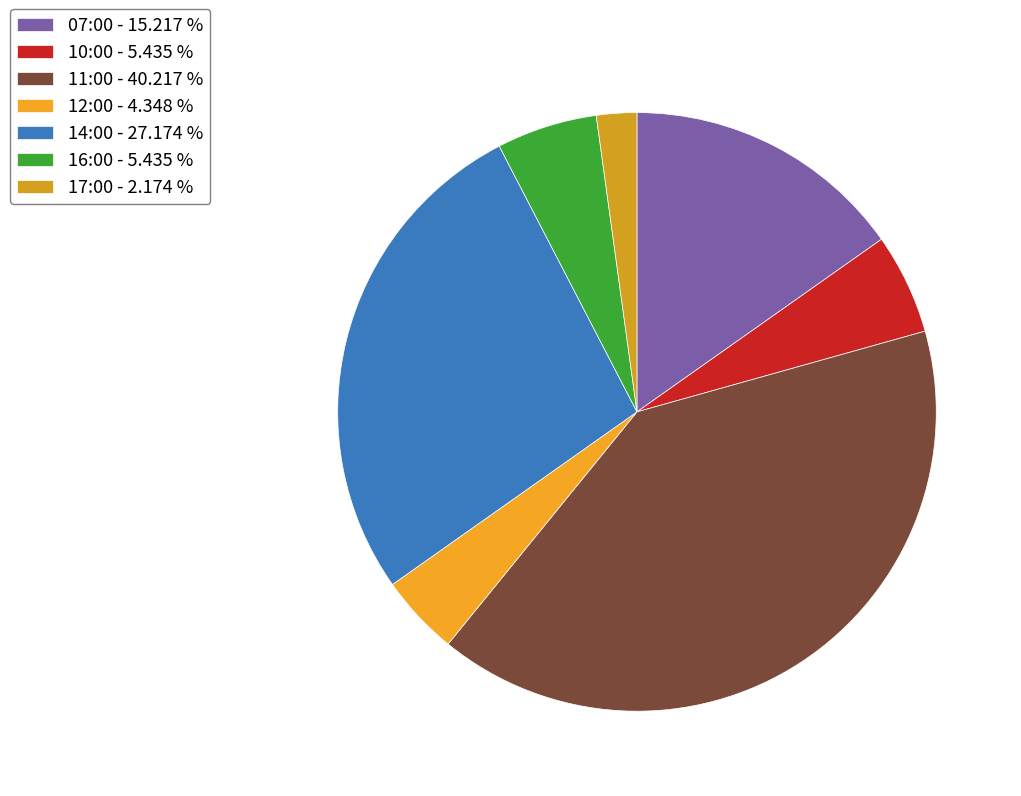

To the nearest percent, what percentage of the pie is 07:00?

15%